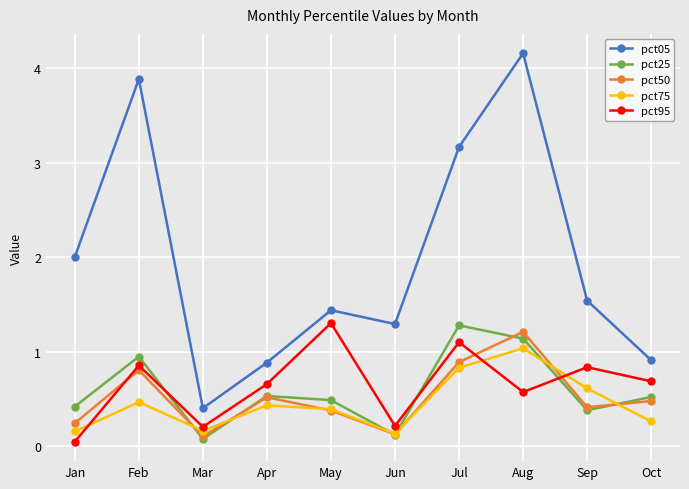

What is the lowest value of the pct05 series?

0.4